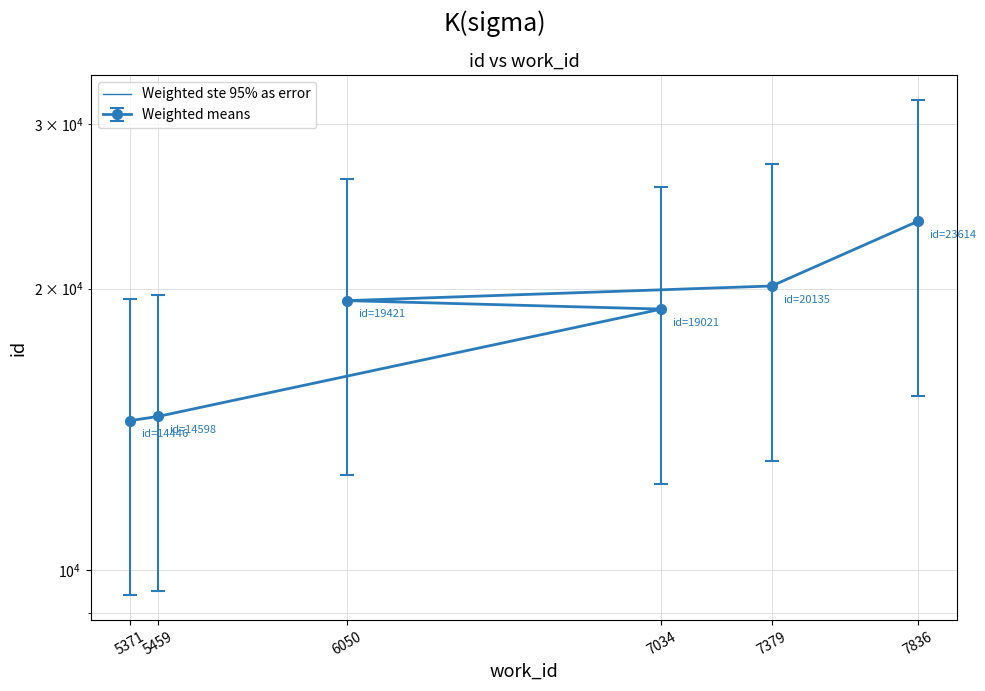

Reading right to left, what are all the values shown in this chart?

23614	20135	19421	19021	14598	14446